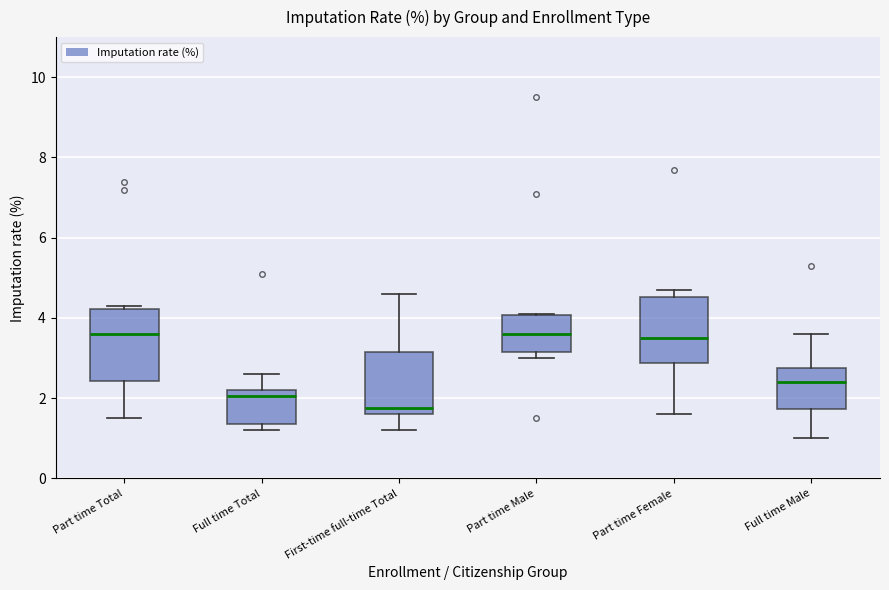

Reading left to right, read every box against the y-axis: the position of its median line, the range the box covers, and the ends of its whiskers. The values are not printed on the chart, so give them approximately, as read against the axis.

Part time Total: median 3.6, box 2.4 to 4.2, whiskers 1.6 to 4.4
Full time Total: median 2.0, box 1.4 to 2.2, whiskers 1.2 to 2.6
First-time full-time Total: median 1.8, box 1.6 to 3.2, whiskers 1.2 to 4.6
Part time Male: median 3.6, box 3.2 to 4.0, whiskers 3.0 to 4.2
Part time Female: median 3.6, box 2.8 to 4.6, whiskers 1.6 to 4.8
Full time Male: median 2.4, box 1.8 to 2.8, whiskers 1.0 to 3.6